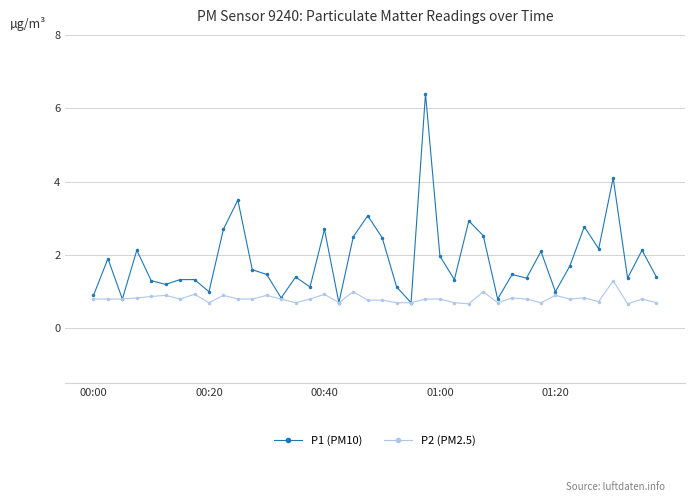

What is the value of the P1 (PM10) point at the 14th from the left?

0.8